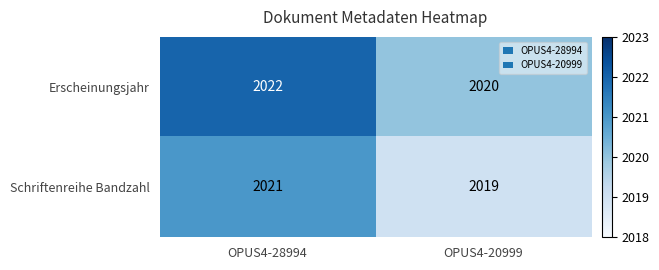

What is the smallest value displayed?

2019